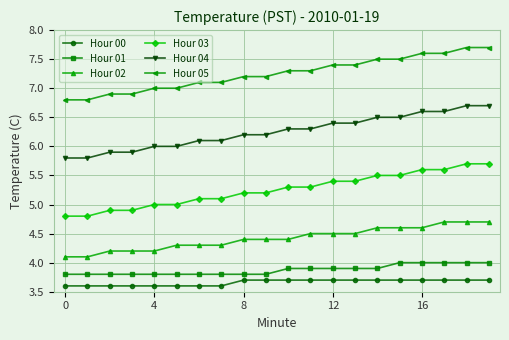

At how many categories does at least one series exceed 3?

20